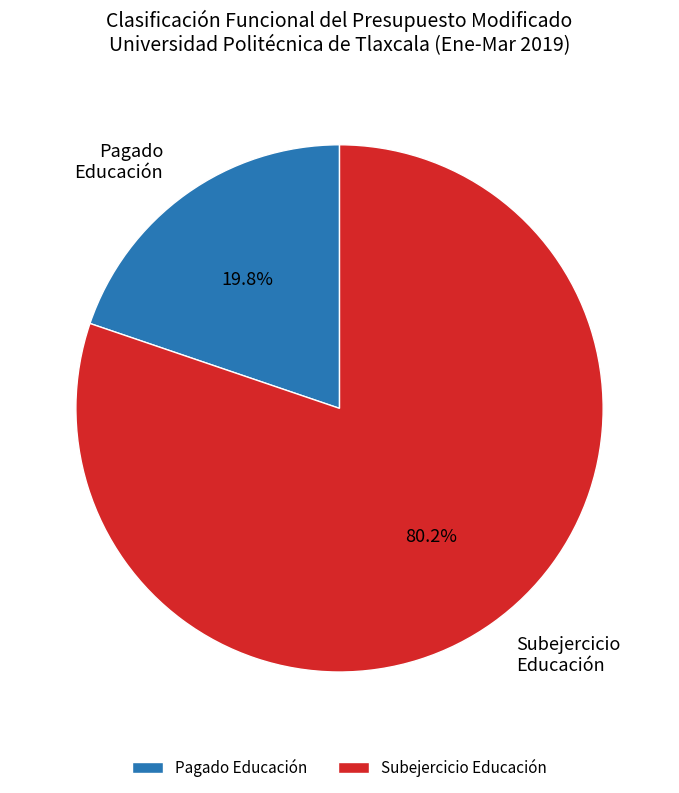

How many slices are in this pie chart?

2